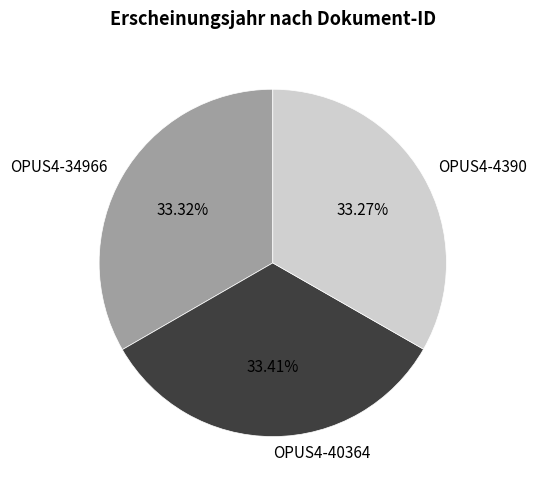

To the nearest percent, what is the combined percentage of OPUS4-34966 and OPUS4-4390?

67%